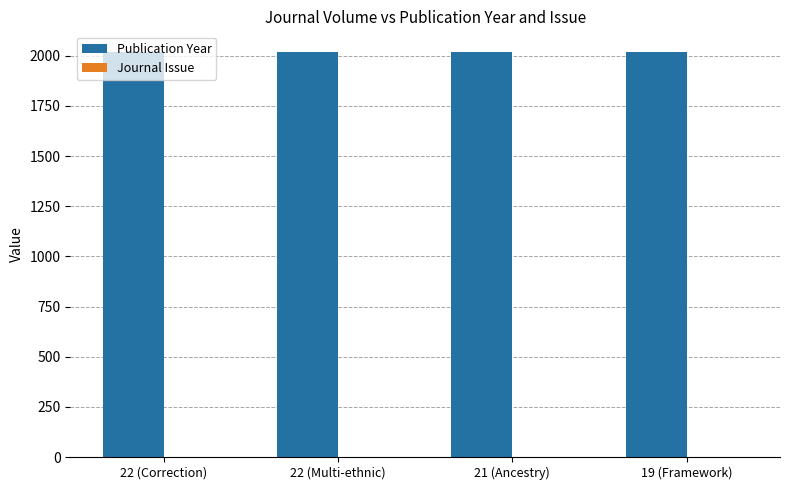

Which series has the largest total across all categories?

Publication Year